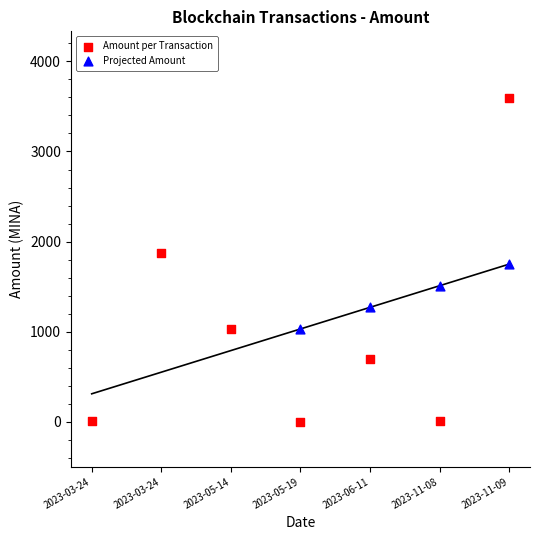

What are all the series names shown in the legend?

Amount per Transaction, Projected Amount